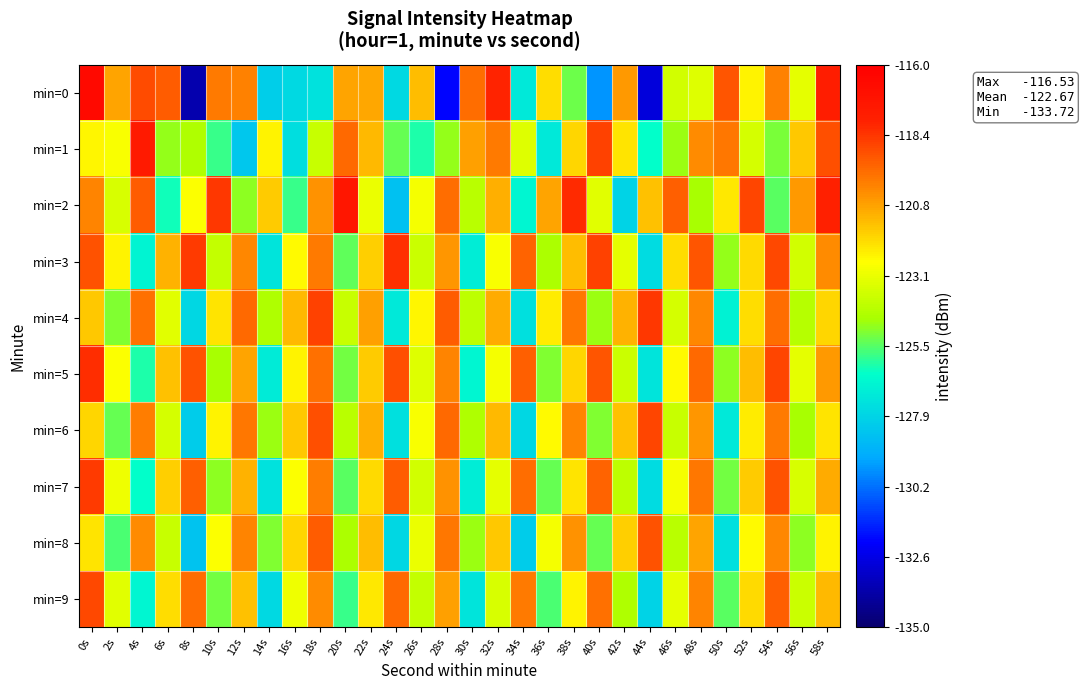

Count the number of data series in this chart.

10